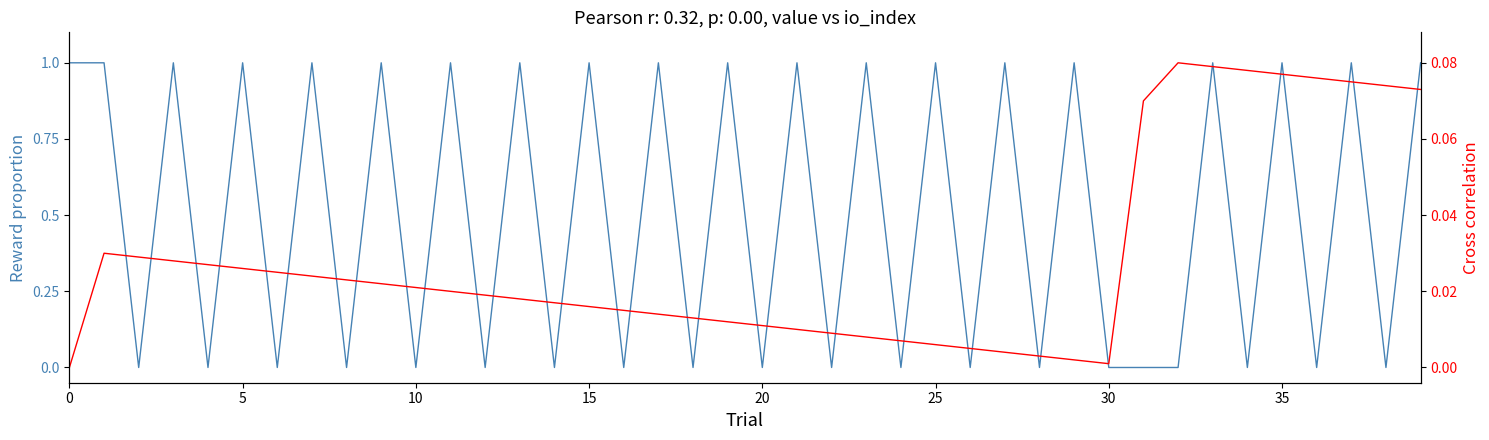

Which series changed the most between 0 and 33?

io_index